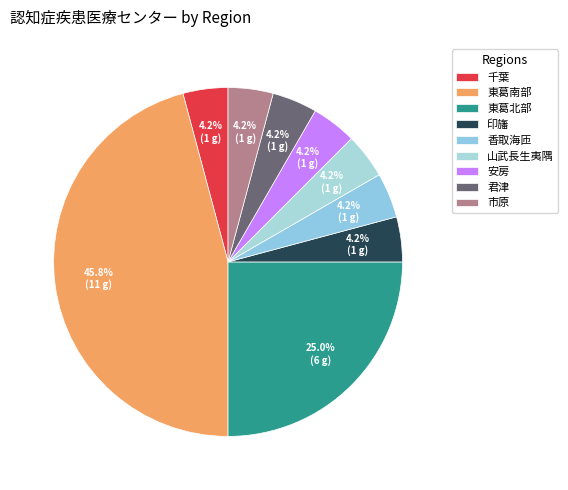

What percentage is the 東葛北部 slice, to the nearest percent?

25%